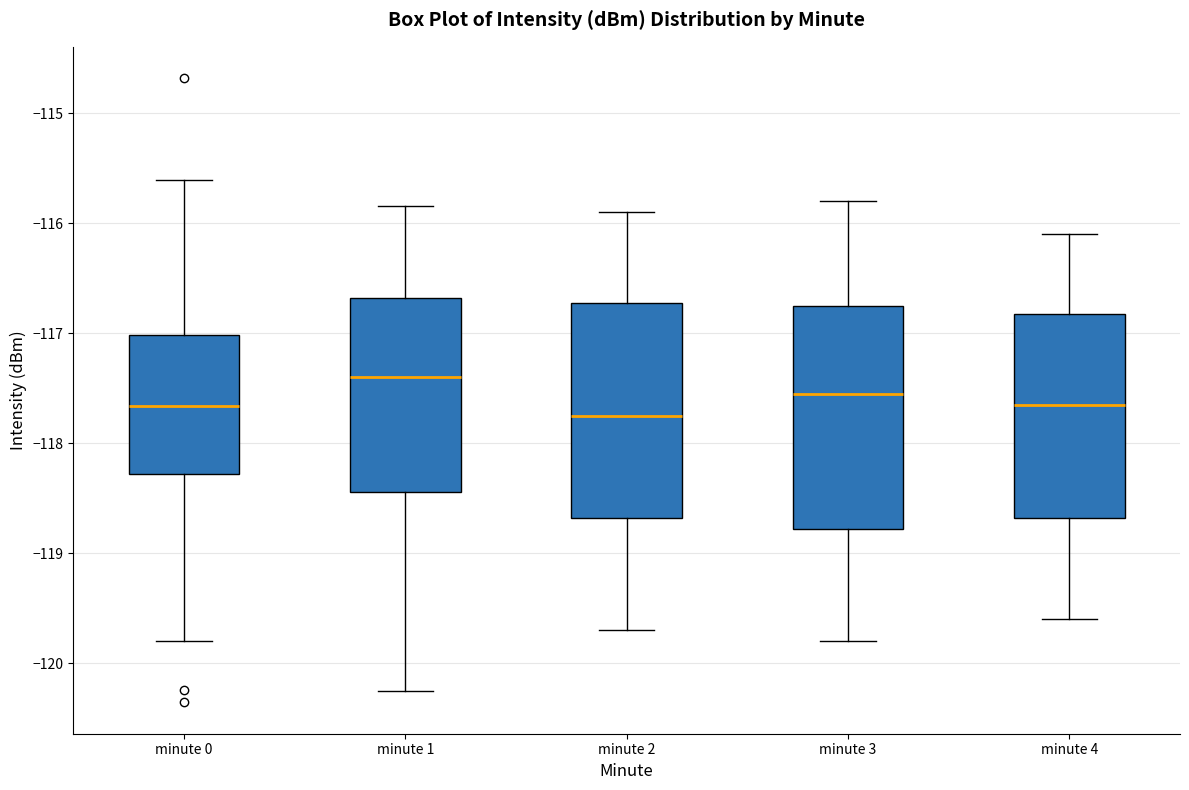

Which box has the highest median line?

minute 1